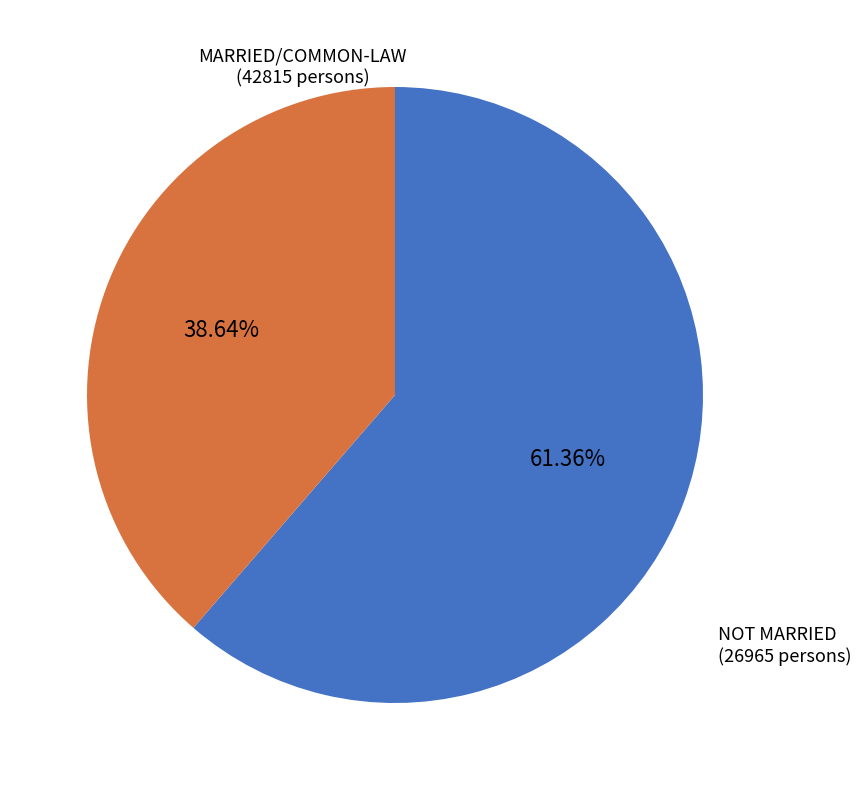

Rank the categories by value from highest to lowest.

MARRIED/COMMON-LAW, NOT MARRIED